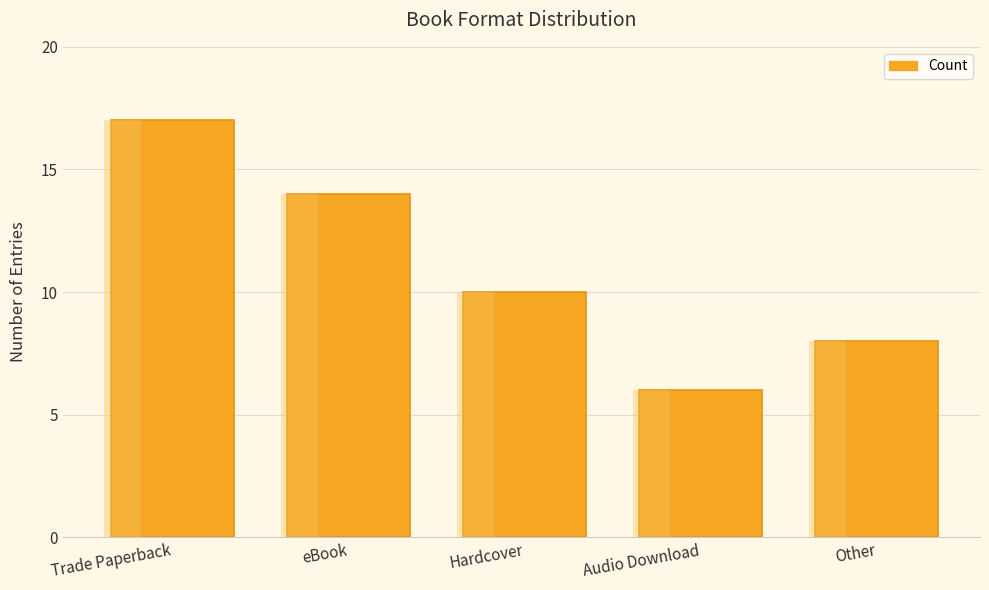

Rank the categories by value from lowest to highest.

Audio Download, Other, Hardcover, eBook, Trade Paperback